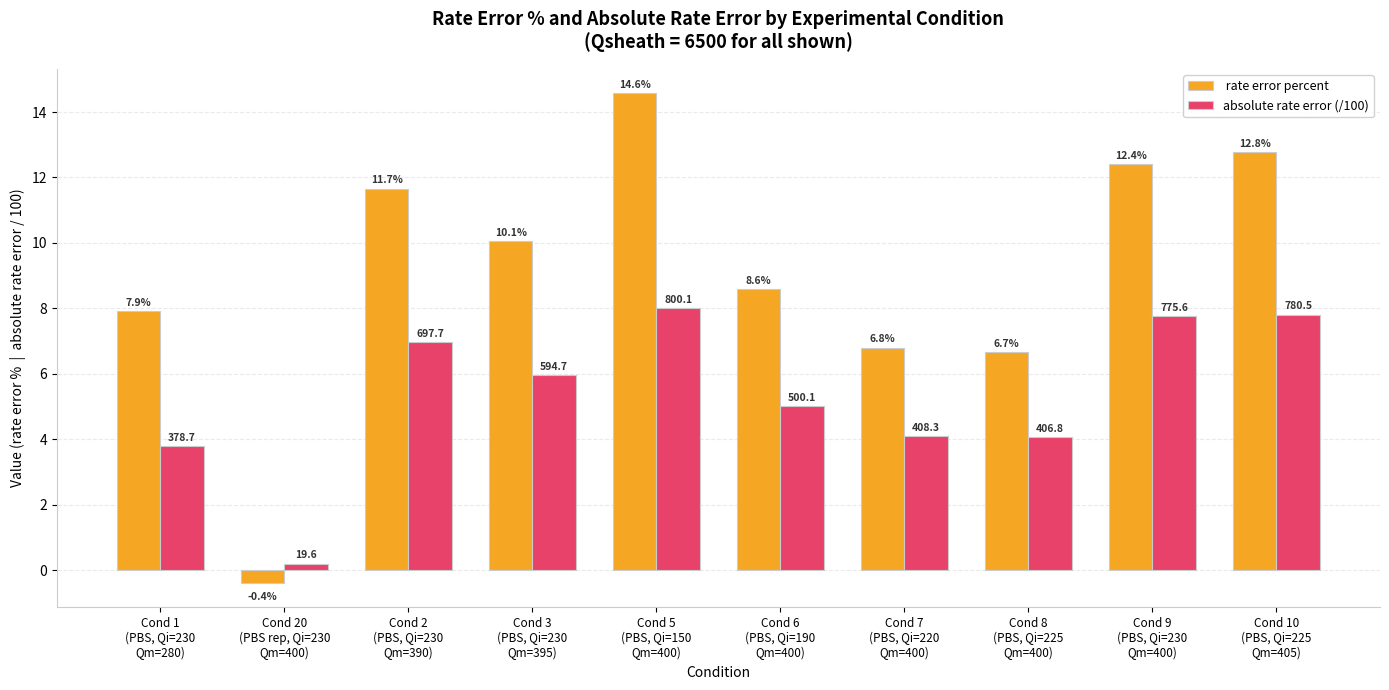

What is the minimum value shown in the chart?

-0.4